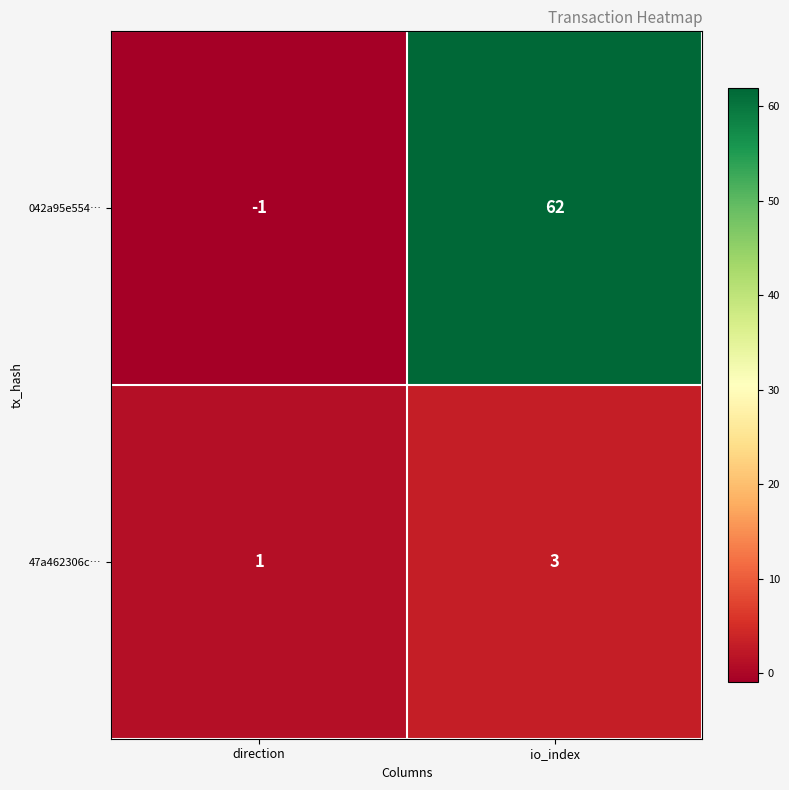

How many series are shown in this chart?

2